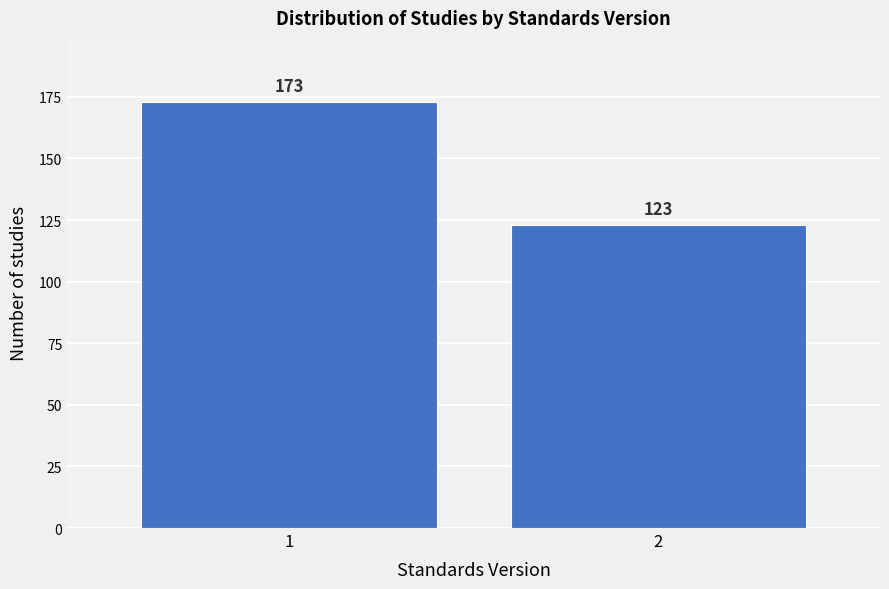

Reading left to right, transcribe all the data shown in this chart.

1=173	2=123